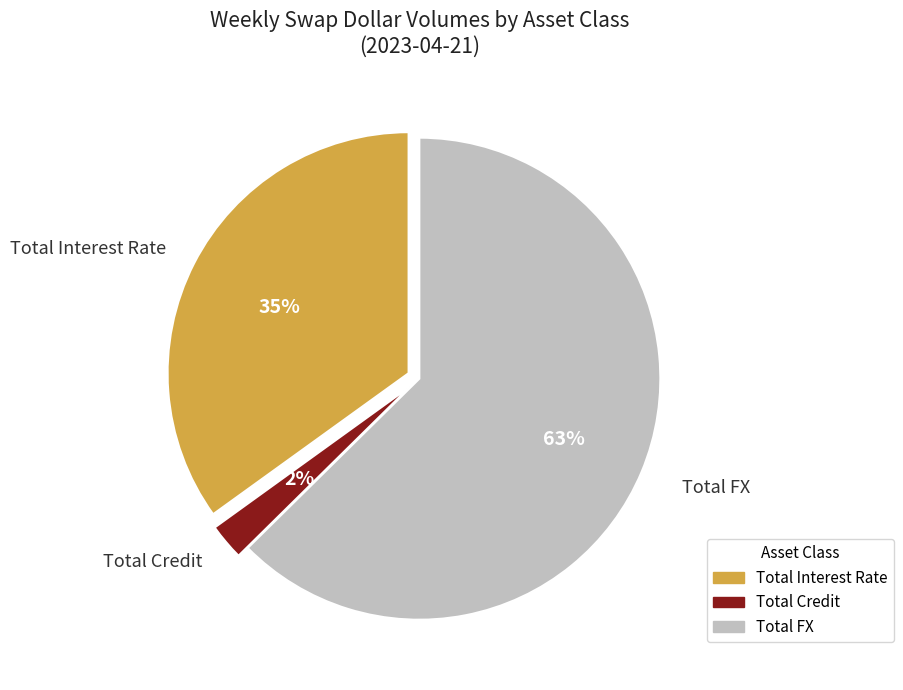

Do Total Interest Rate and Total FX together represent more than half of the pie?

Yes